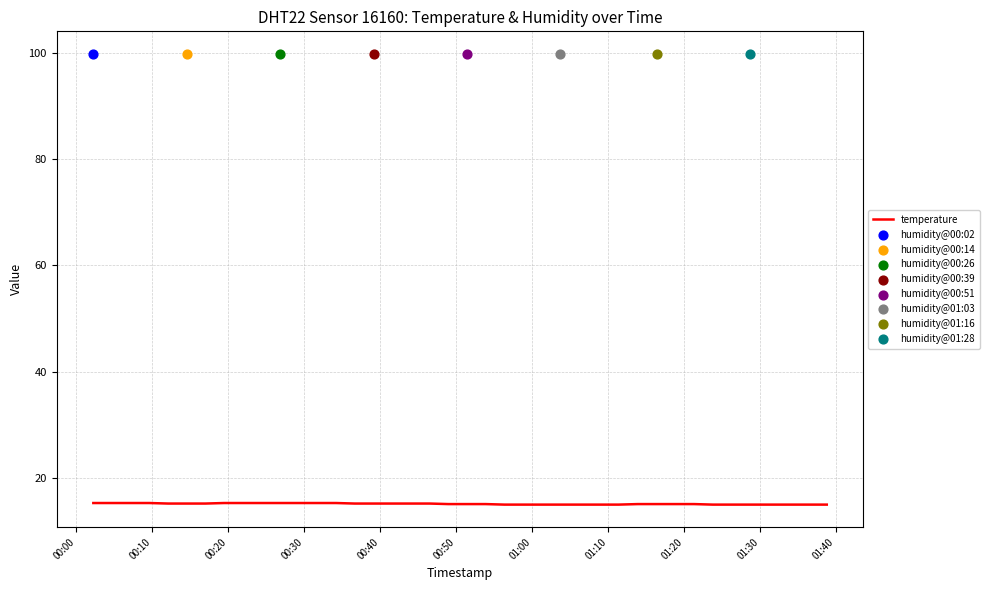

What is the maximum value for temperature?

15.2